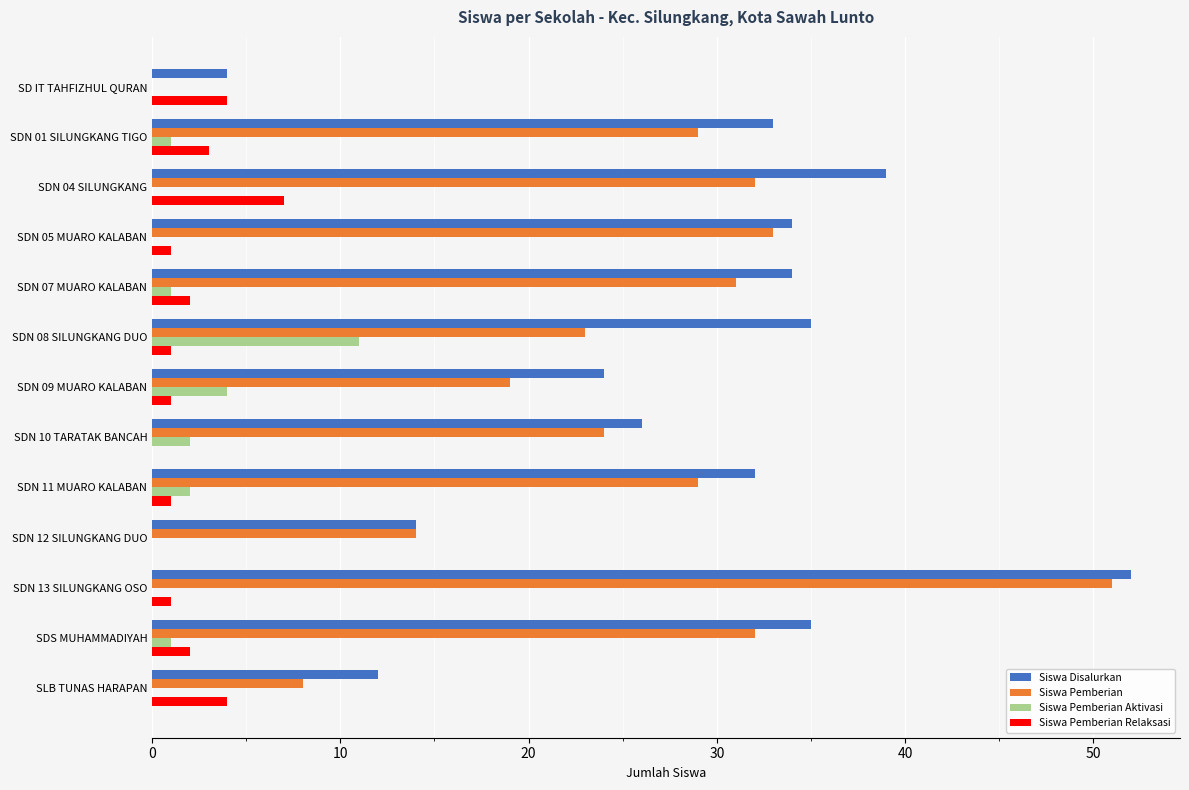

Count the number of data series in this chart.

4